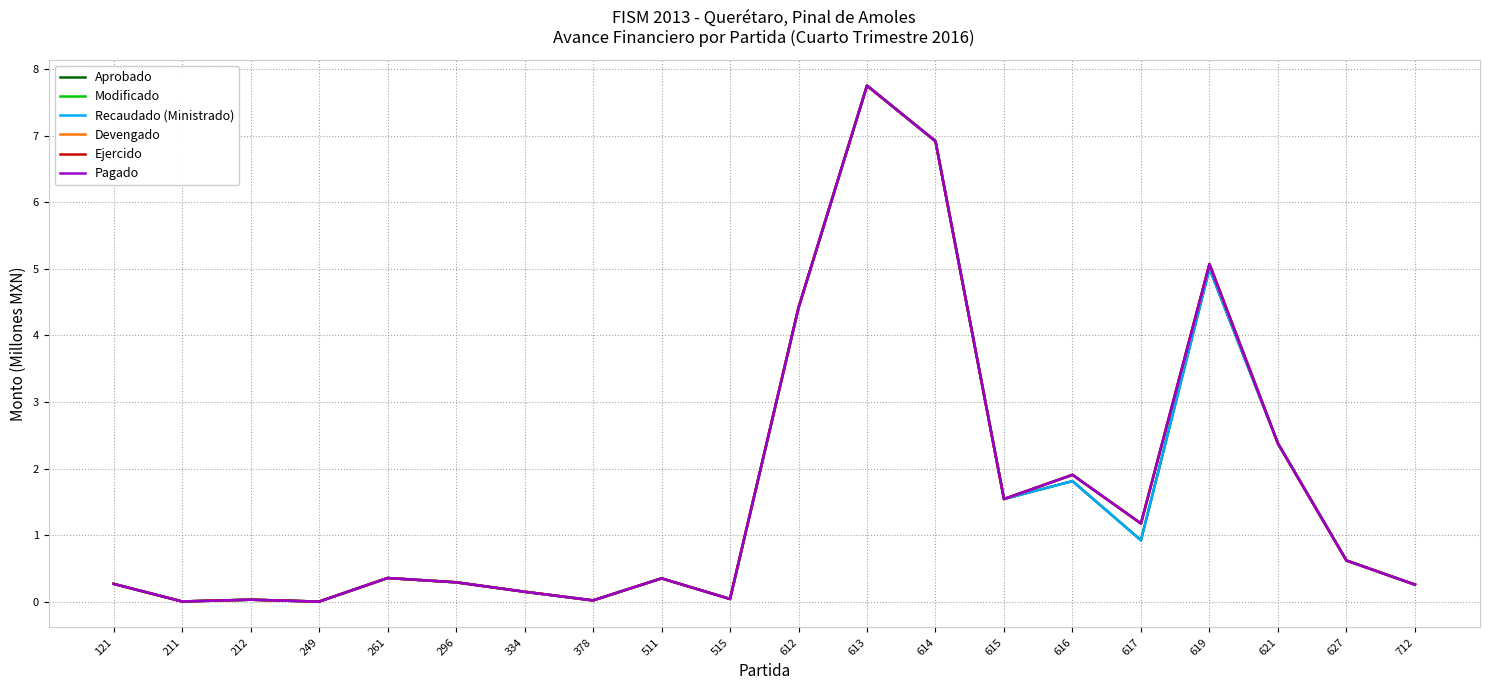

Does the chart have visible grid lines?

Yes